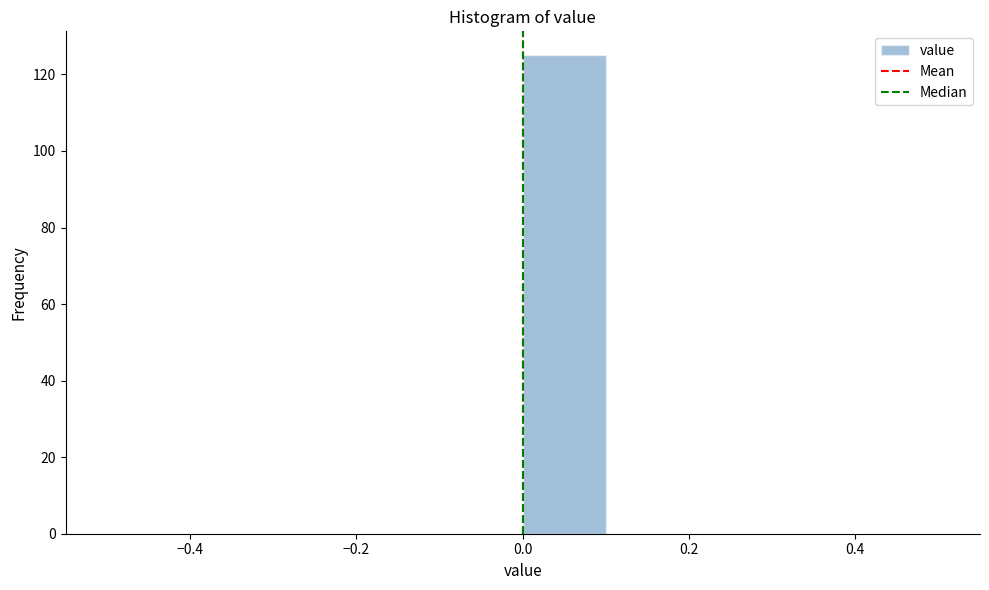

Reading left to right, list every bar in this chart as the range it spans on the x-axis followed by its height. The values are not printed on the chart, so give them approximately, as read against the axis.

-0.5 to -0.4: 0
-0.4 to -0.3: 0
-0.3 to -0.2: 0
-0.2 to -0.1: 0
-0.1 to 0.0: 0
0.0 to 0.1: 126
0.1 to 0.2: 0
0.2 to 0.3: 0
0.3 to 0.4: 0
0.4 to 0.5: 0